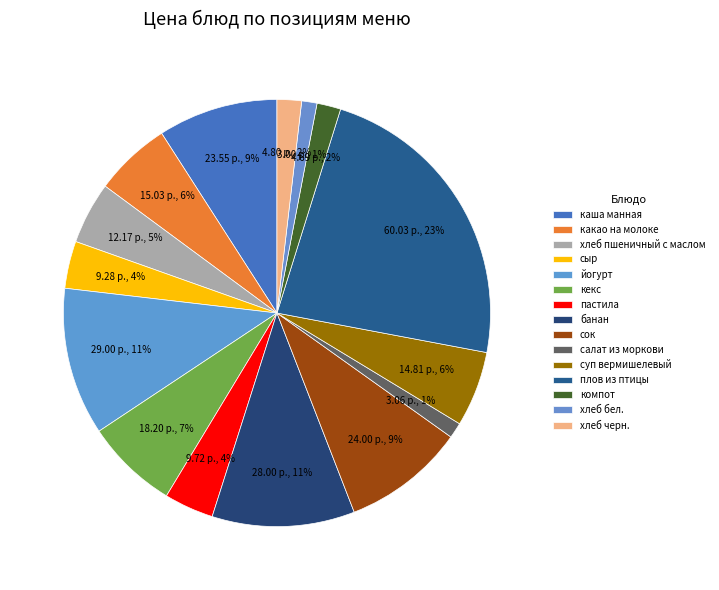

To the nearest percent, what is the difference between the хлеб пшеничный с маслом and кекс slice percentages?

2%